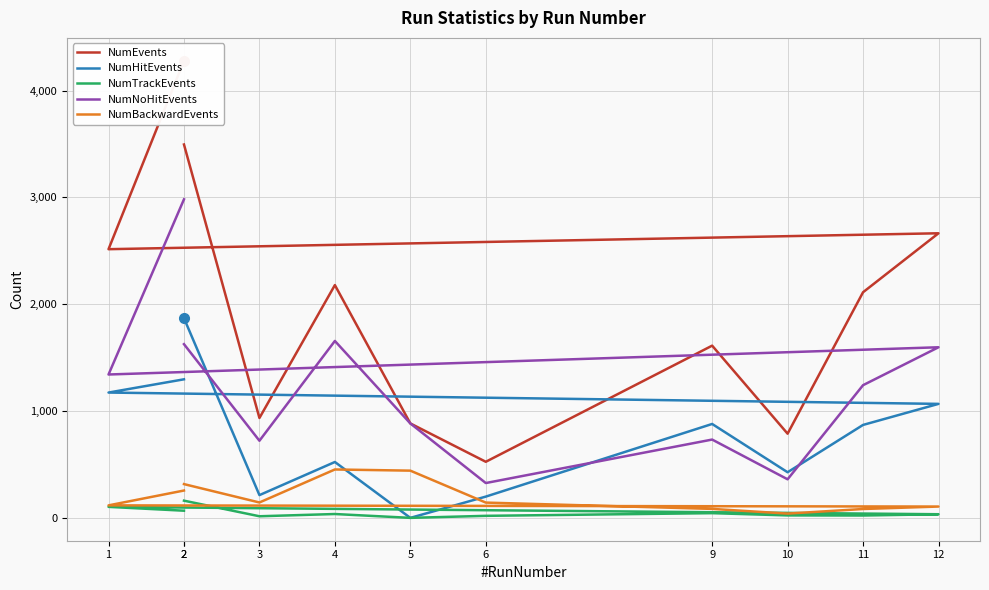

In NumTrackEvents, how many points are higher than both neighbors (excluding endpoints)?

3